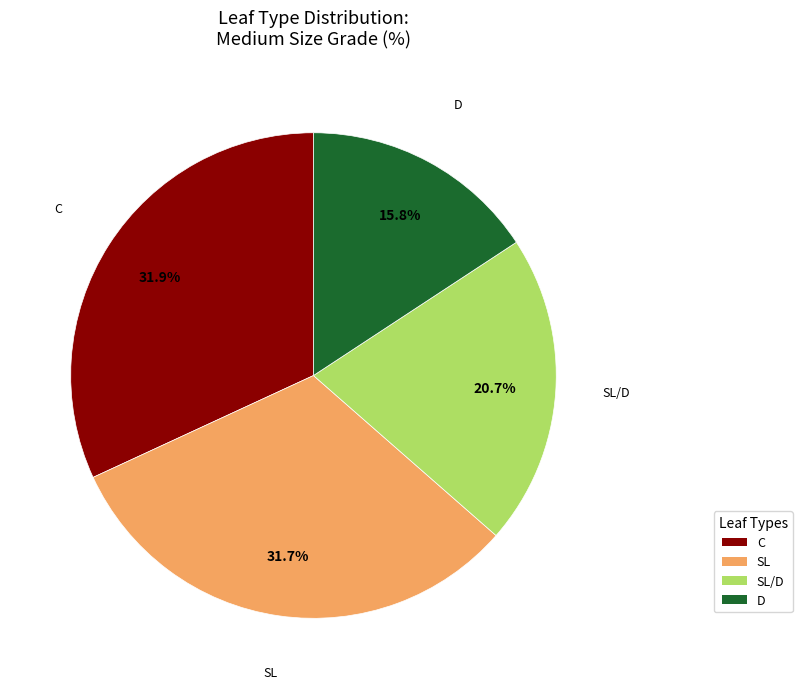

Does any single category account for the majority?

No